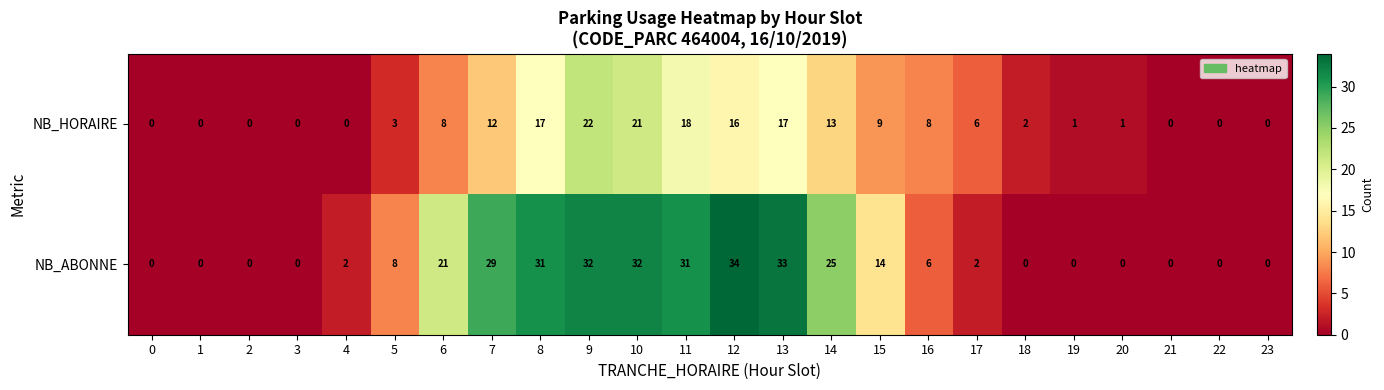

What is the total value across all series at 4?

2